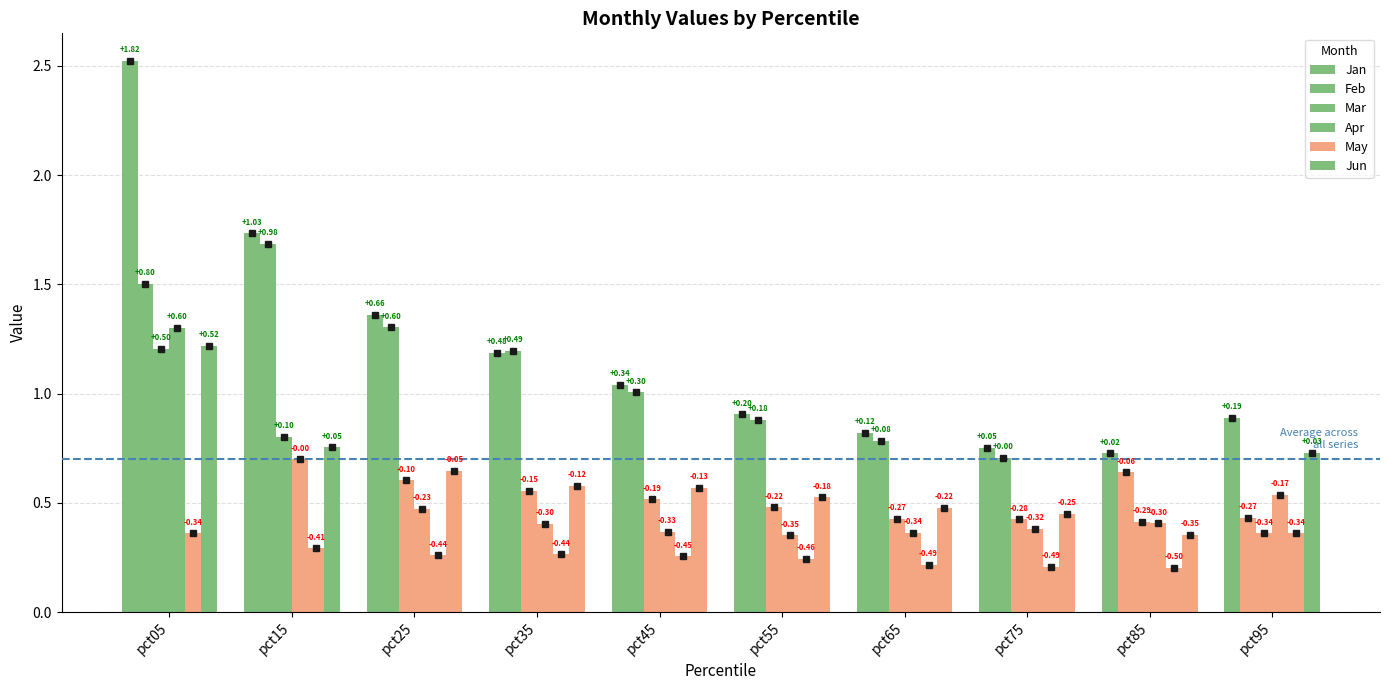

What is the highest value of the Feb series?

1.7